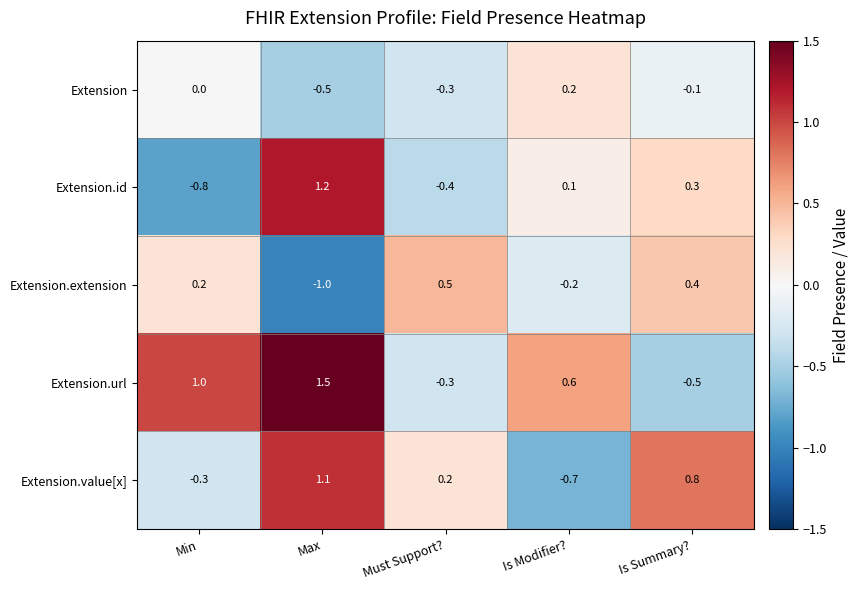

What is the minimum value for Extension.url?

-0.5